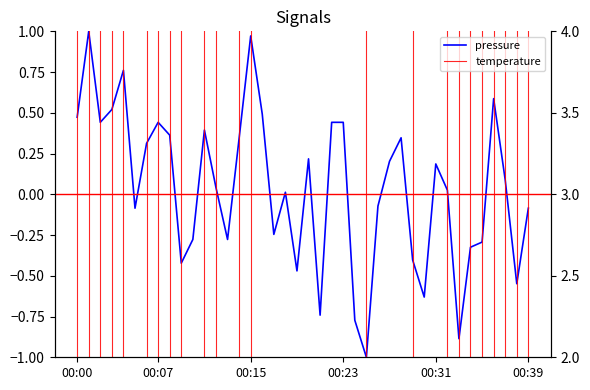

List the labels in order of pressure_scaled value, largest first.

00:01, 00:15, 00:04, 00:36, 00:03, 00:16, 00:00, 00:02, 00:07, 00:22, 00:23, 00:11, 00:08, 00:28, 00:14, 00:06, 00:20, 00:27, 00:31, 00:37, 00:12, 00:32, 00:18, 00:26, 00:05, 00:39, 00:17, 00:10, 00:13, 00:35, 00:34, 00:29, 00:09, 00:19, 00:38, 00:30, 00:21, 00:24, 00:33, 00:25